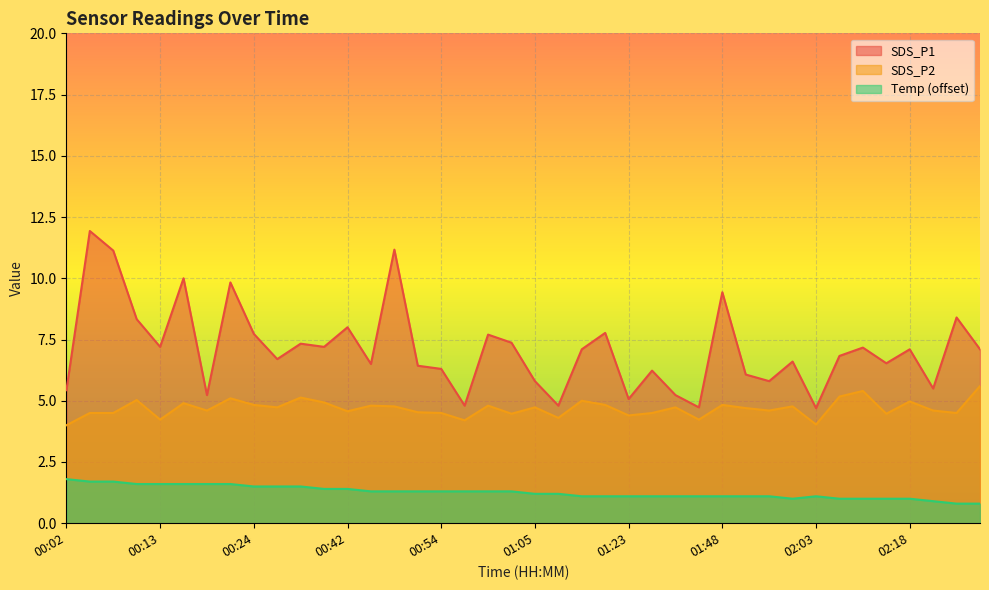

Which series has the largest total across all categories?

SDS_P1